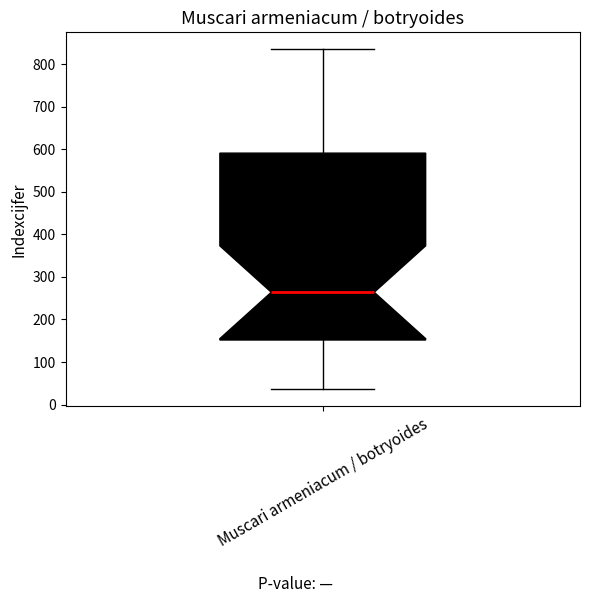

Read this box plot against the y-axis: the position of the median line, the range covered by the box, and the ends of both whiskers. The values are not printed on the chart, so give them approximately, as read against the axis.

median 260, box 150 to 590, whiskers 40 to 840